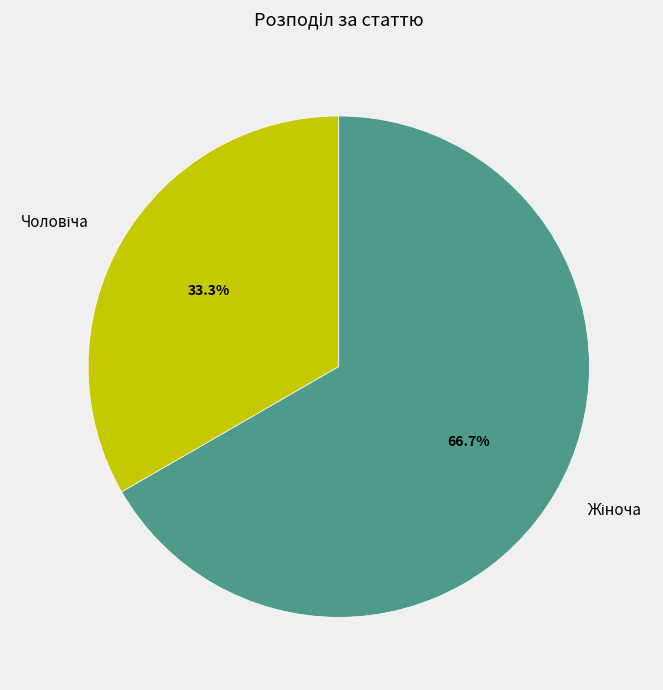

To the nearest percent, what is the combined percentage of Чоловіча and Жіноча?

100%